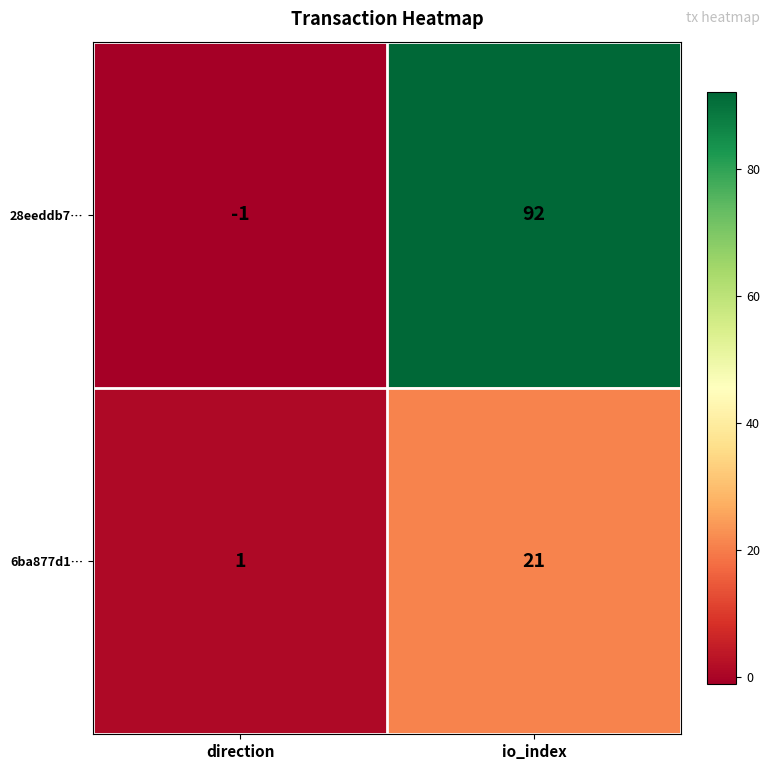

At which label is 6ba877d1… closest to 11?

direction